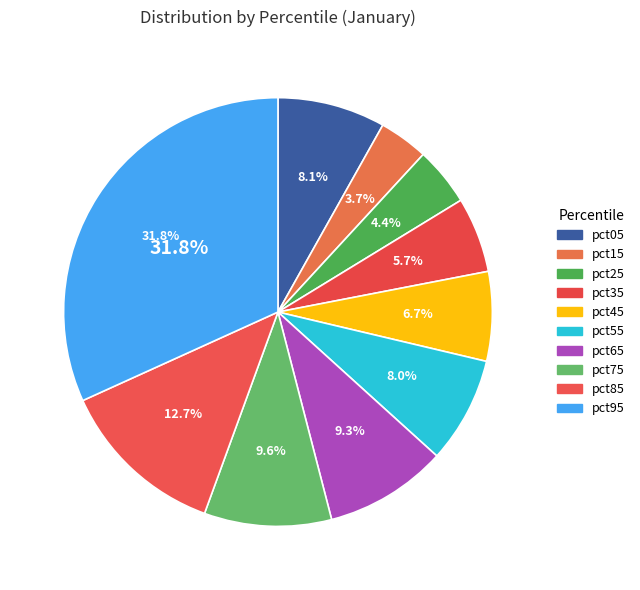

What is the smallest slice in the pie chart?

pct15